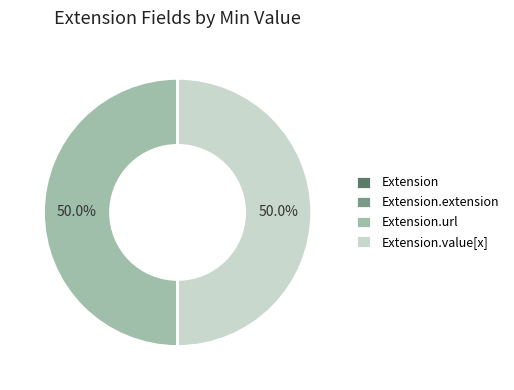

How many segments does this pie chart have?

4